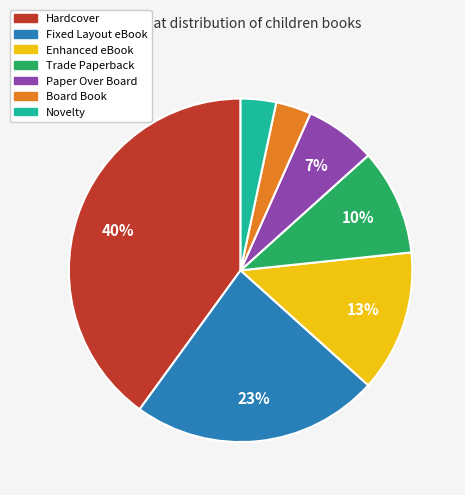

To the nearest percent, what is the average slice percentage?

14%